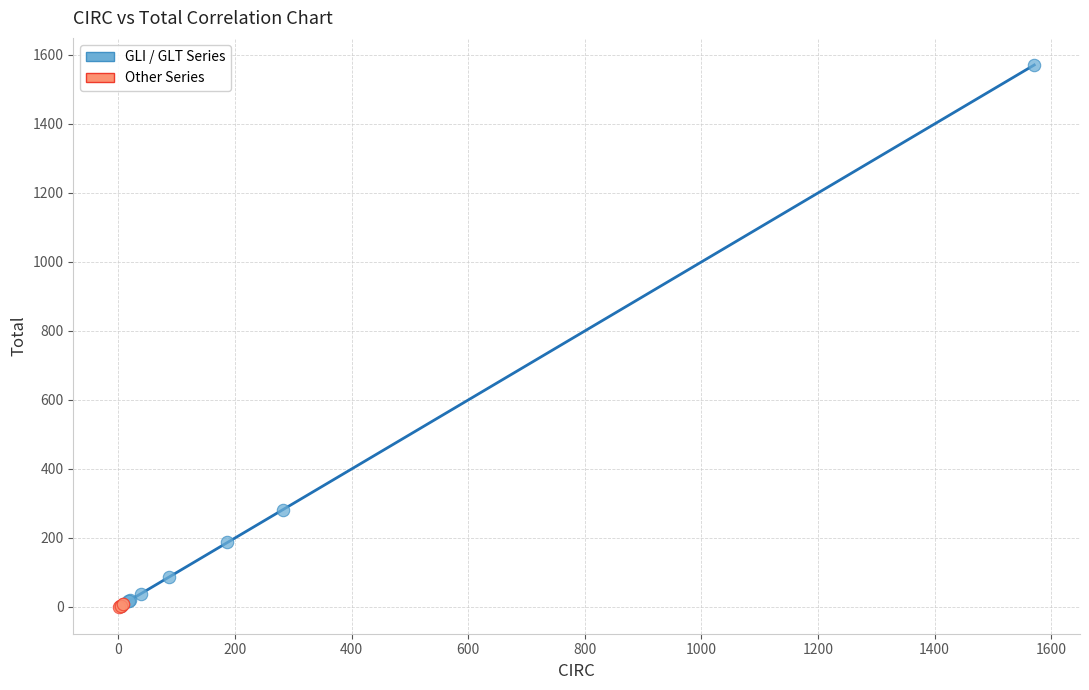

Which series has the largest Y range (max minus min)?

GLI / GLT Series